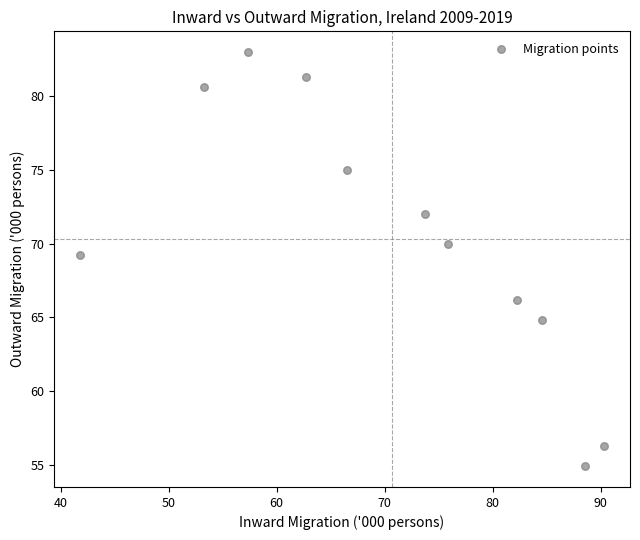

What Y value in the scatter plot is closest to 68?

69.2